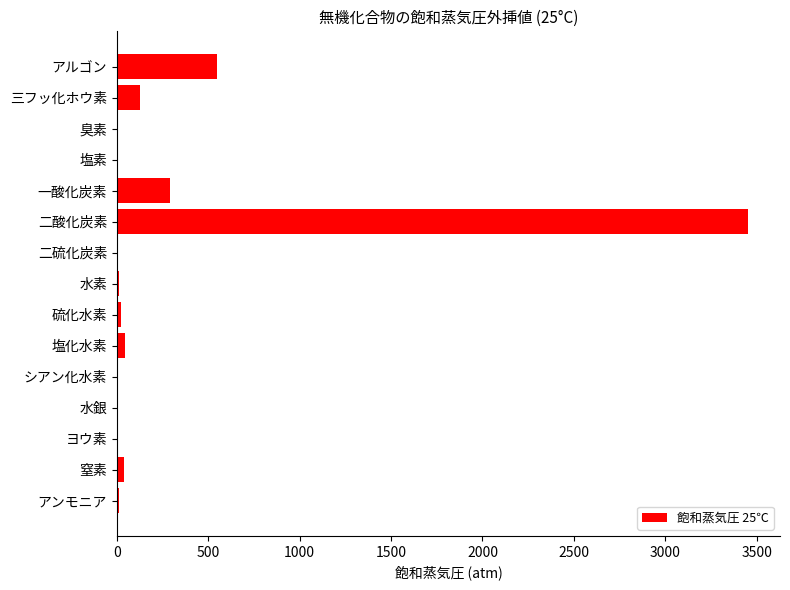

How many values exceed 9?

9